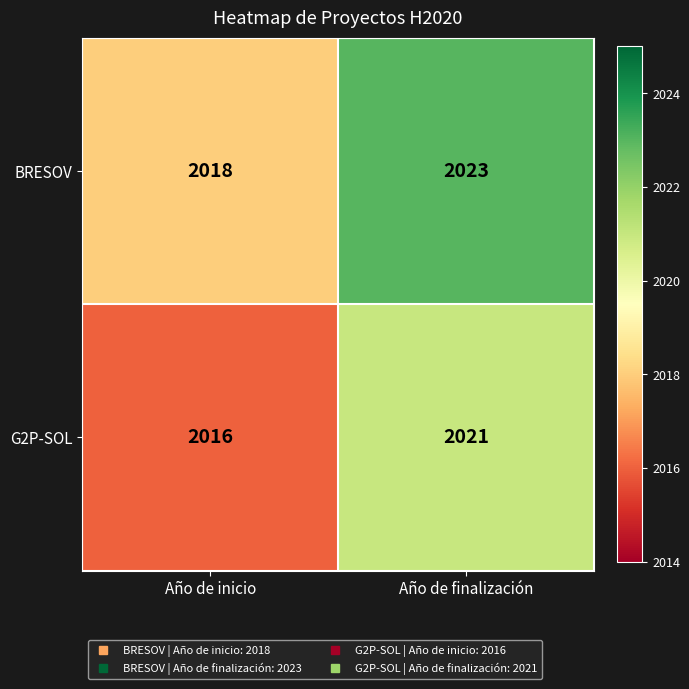

The BRESOV series shows 2018 at Año de inicio. True or false?

True